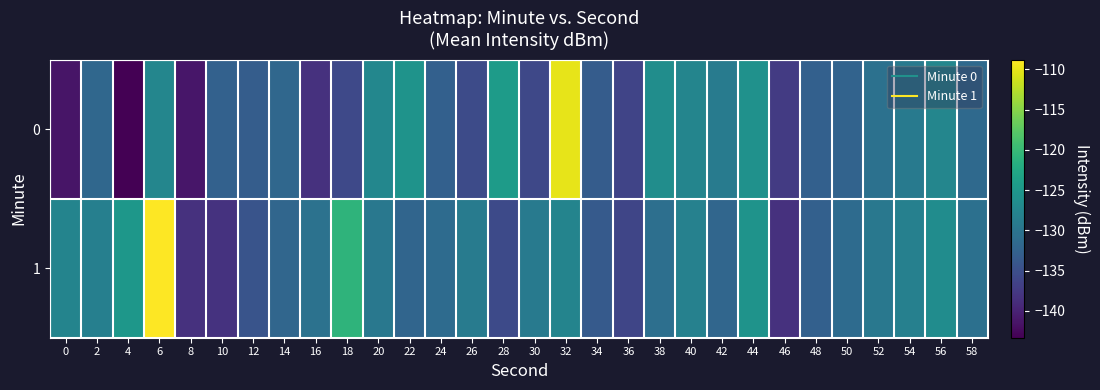

Reading left to right, transcribe all the data shown in this chart.

0: 0=-141.4	2=-131.8	4=-143.3	6=-127.5	8=-141.2	10=-132.6	12=-133.1	14=-131.8	16=-138.4	18=-135.7	20=-127.3	22=-125.6	24=-132.7	26=-135.4	28=-124.4	30=-135.8	32=-110.1	34=-133.3	36=-136.3	38=-126.4	40=-127.6	42=-129.0	44=-125.9	46=-137.3	48=-132.7	50=-132.3	52=-130.5	54=-129.3	56=-127.4	58=-131.5
1: 0=-127.8	2=-128.4	4=-125.1	6=-108.8	8=-138.4	10=-138.2	12=-134.3	14=-132.0	16=-130.4	18=-120.8	20=-129.4	22=-132.1	24=-131.2	26=-128.9	28=-135.6	30=-129.3	32=-127.8	34=-133.5	36=-136.1	38=-130.7	40=-128.2	42=-131.9	44=-125.6	46=-138.4	48=-132.7	50=-131.3	52=-129.5	54=-128.3	56=-126.5	58=-130.6